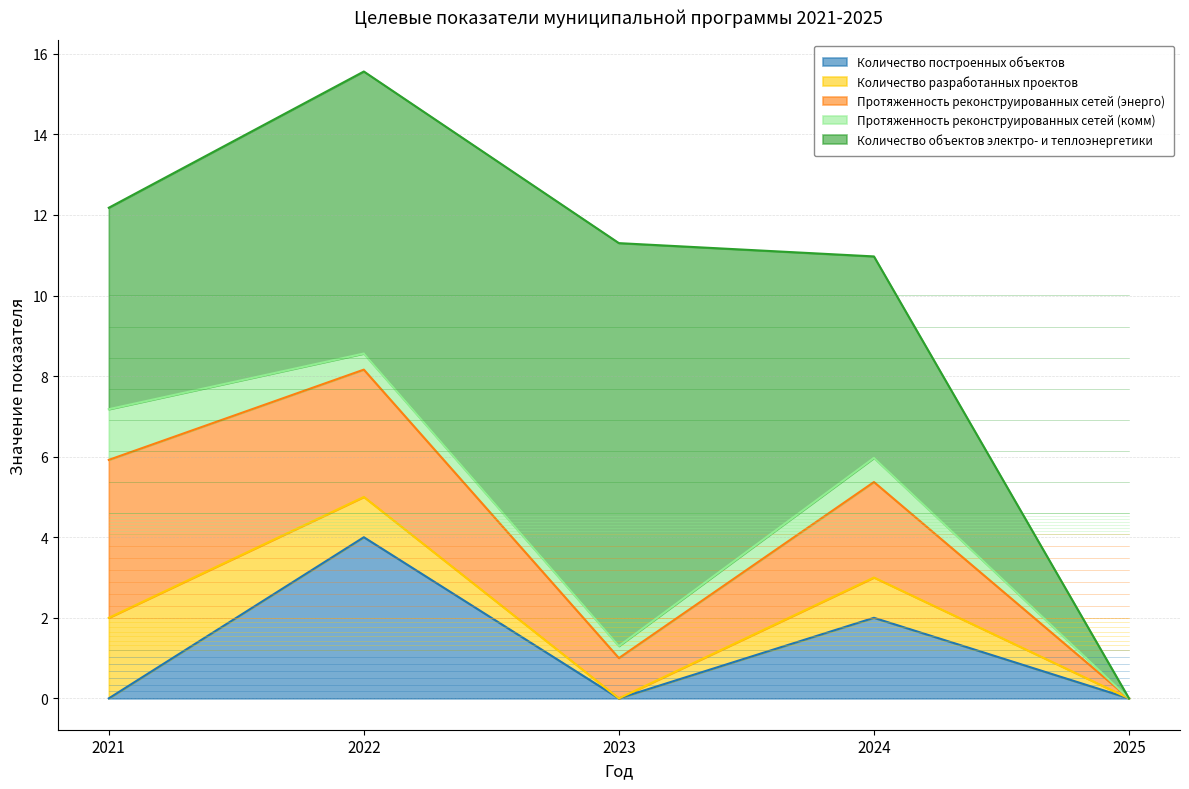

The Количество объектов электро- и теплоэнергетики series shows 7.2 at 2024. True or false?

False